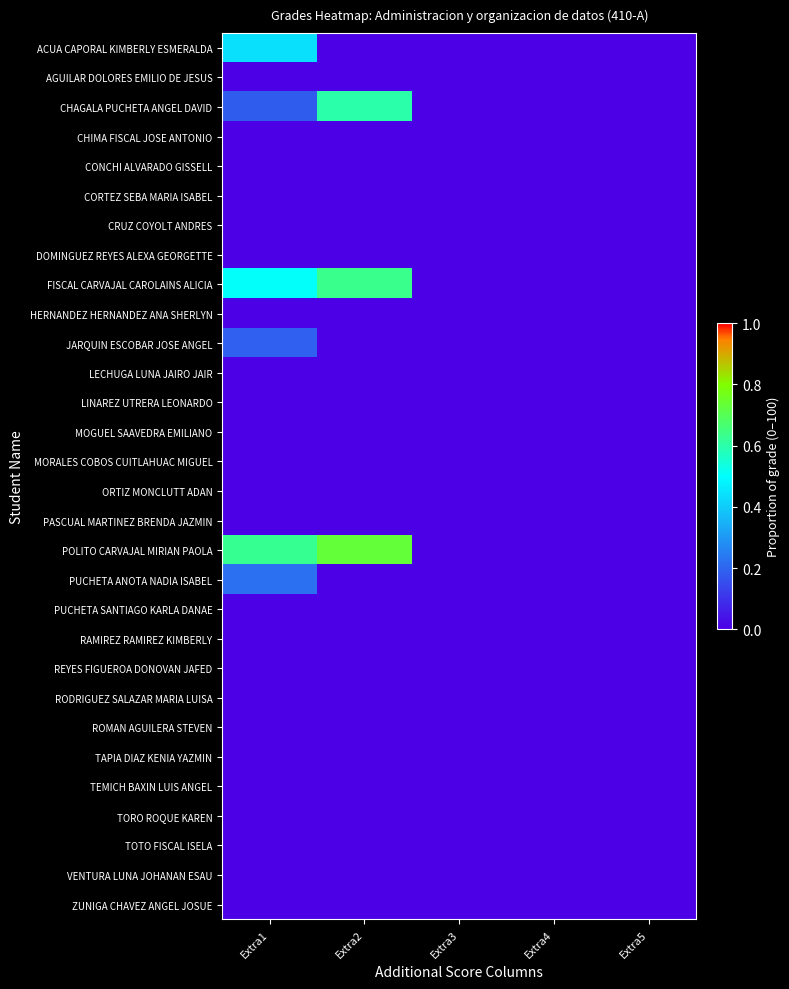

Count the number of categories in the chart.

5